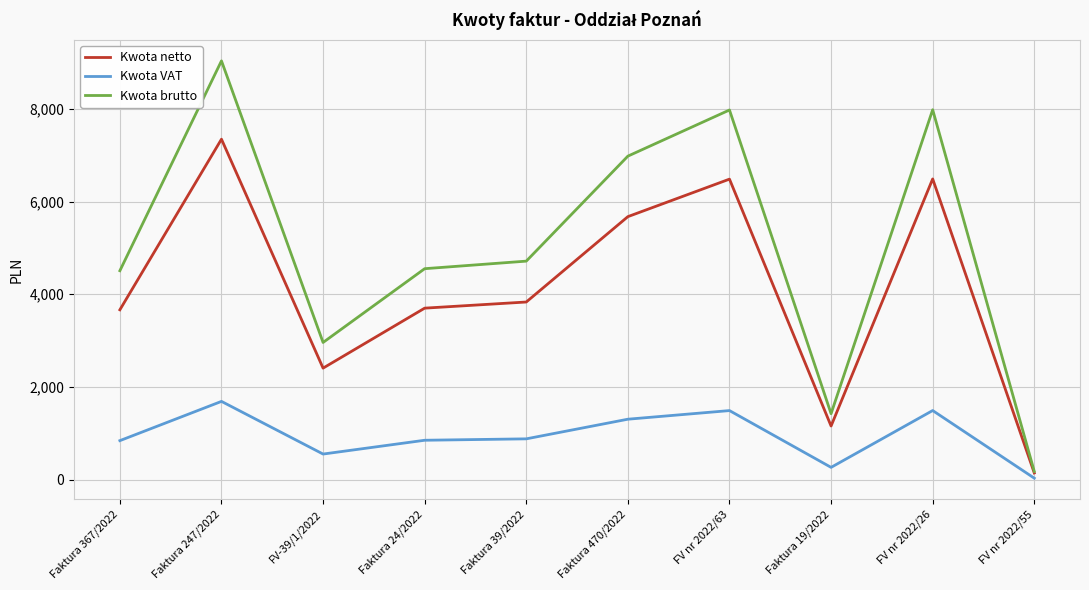

Is it true that Kwota brutto equals 2960.0 at FV-39/1/2022?

True